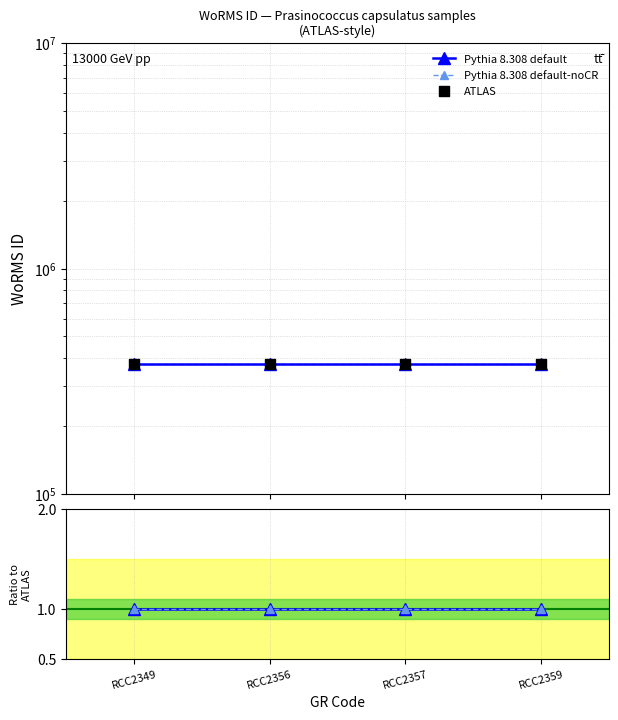

At how many categories does at least one series exceed 190011?

4